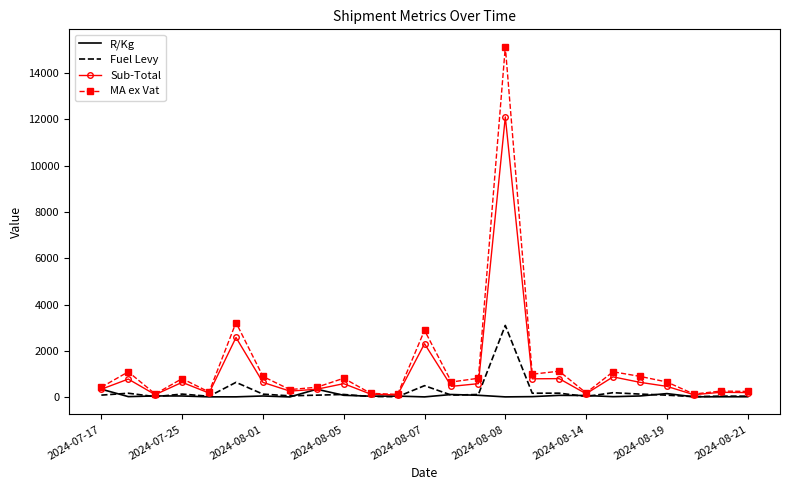

What is the maximum value shown in the chart?

15128.8